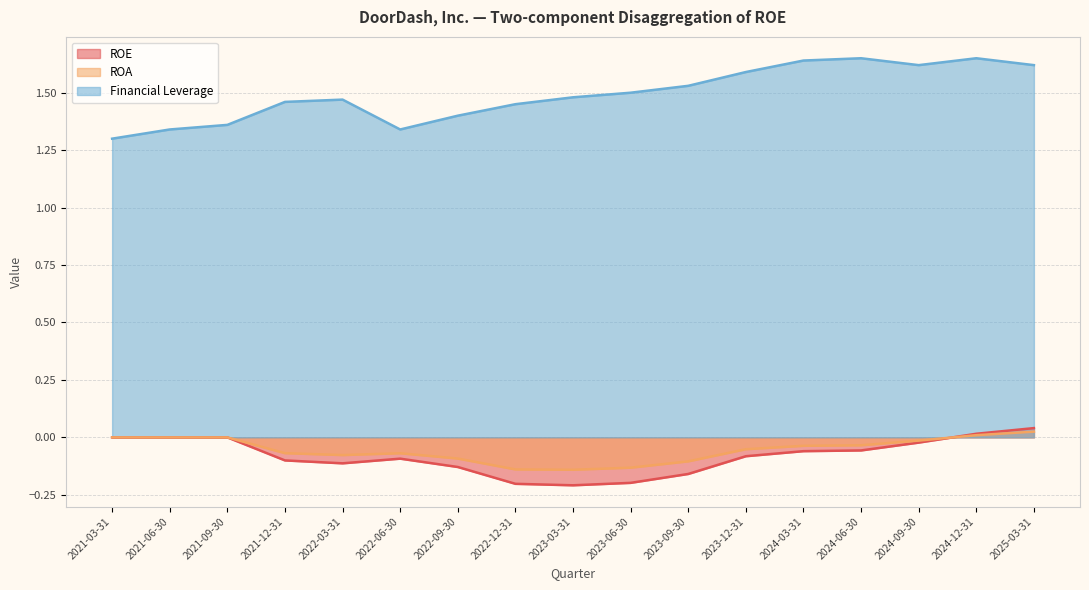

What is the difference between the highest and lowest values at 2023-06-30?

1.7